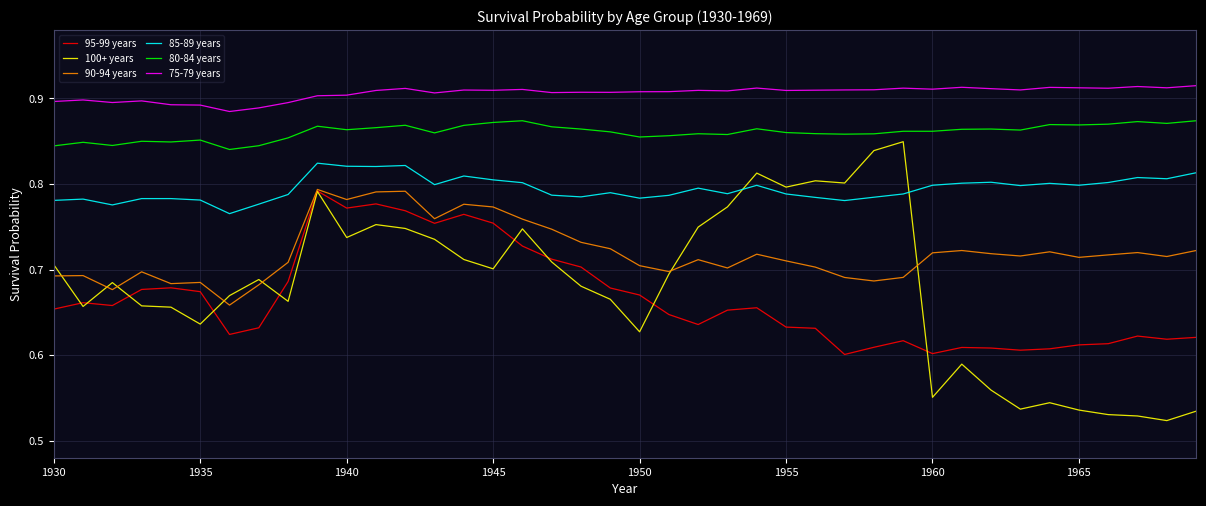

Which series has the widest spread of values?

100+ years